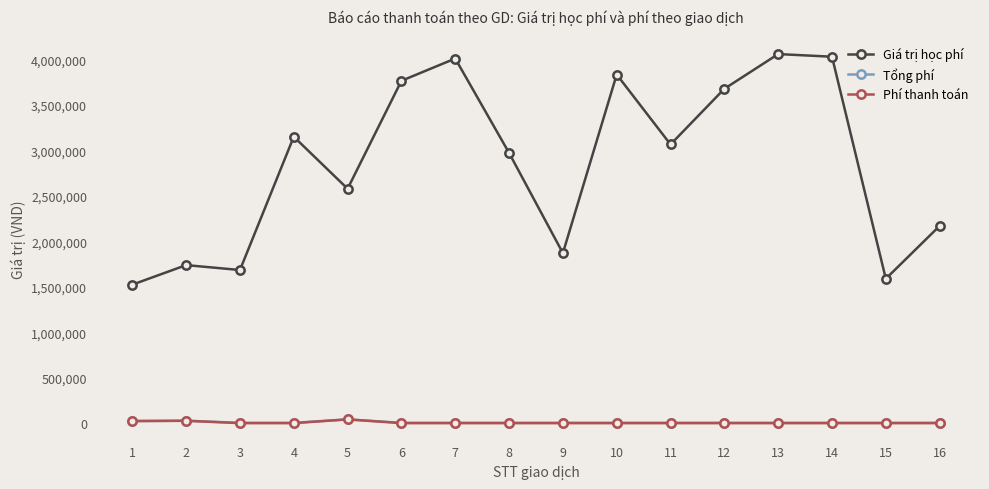

The value of Giá trị học phí at 12 is 3677000. True or false?

True